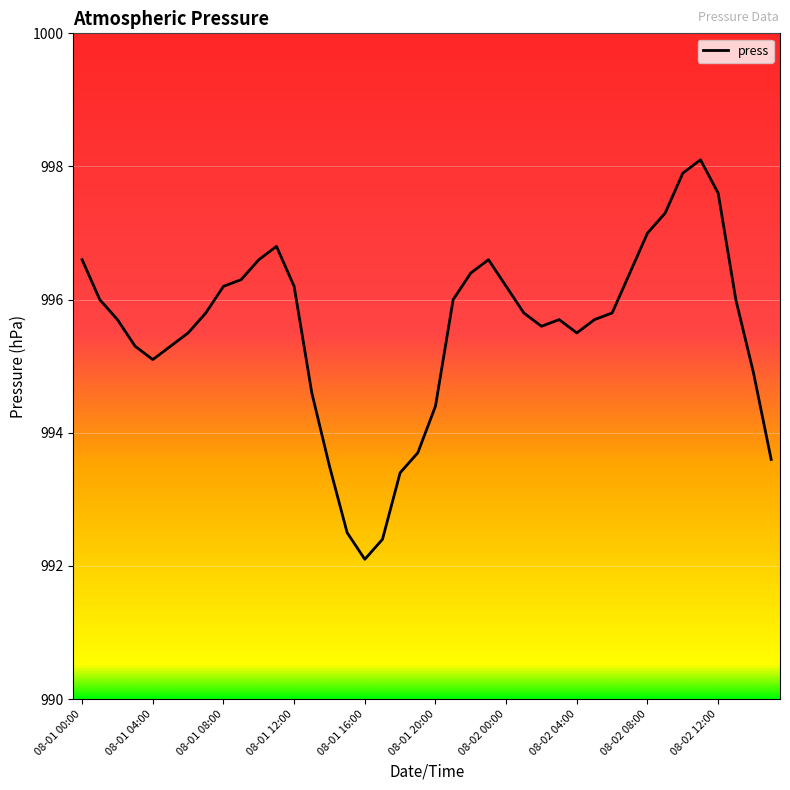

What is the greatest value displayed?

998.1